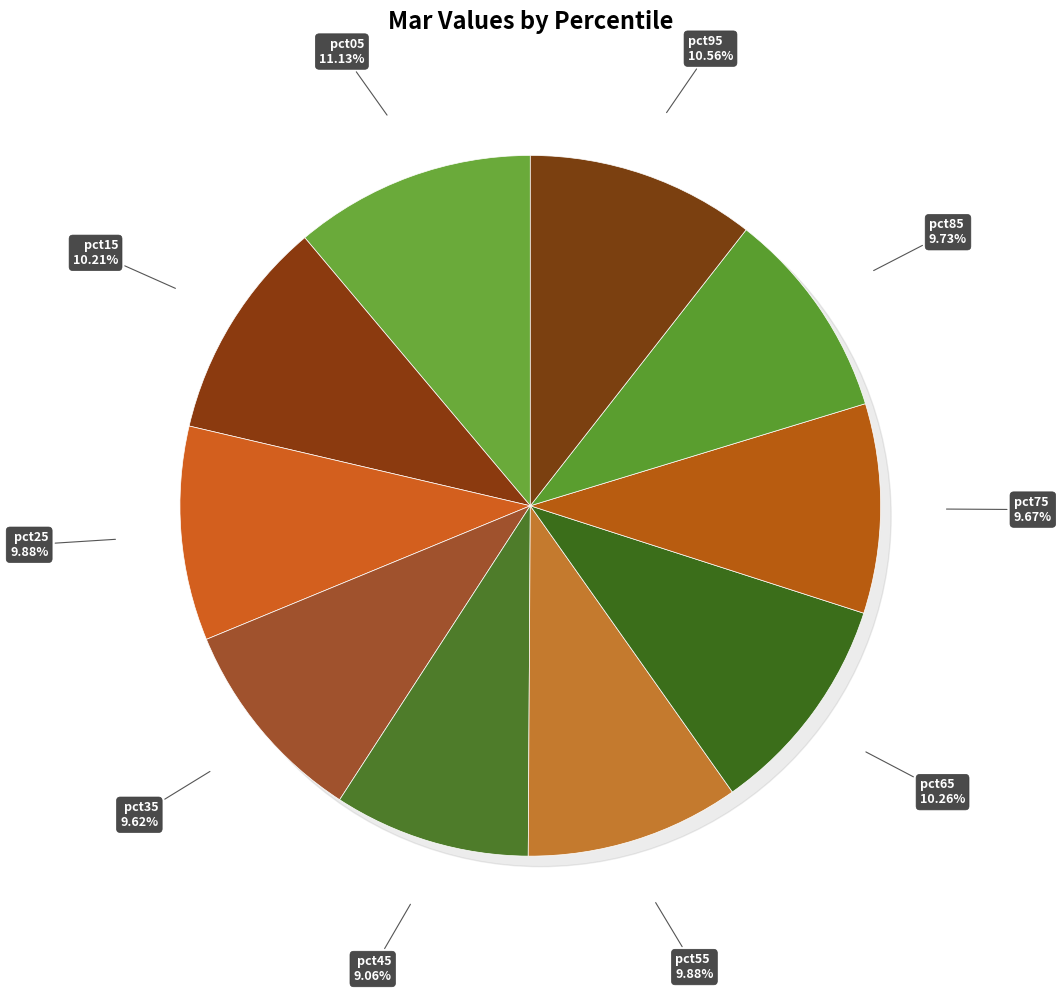

The pct35 slice represents 1% of the pie. True or false?

False